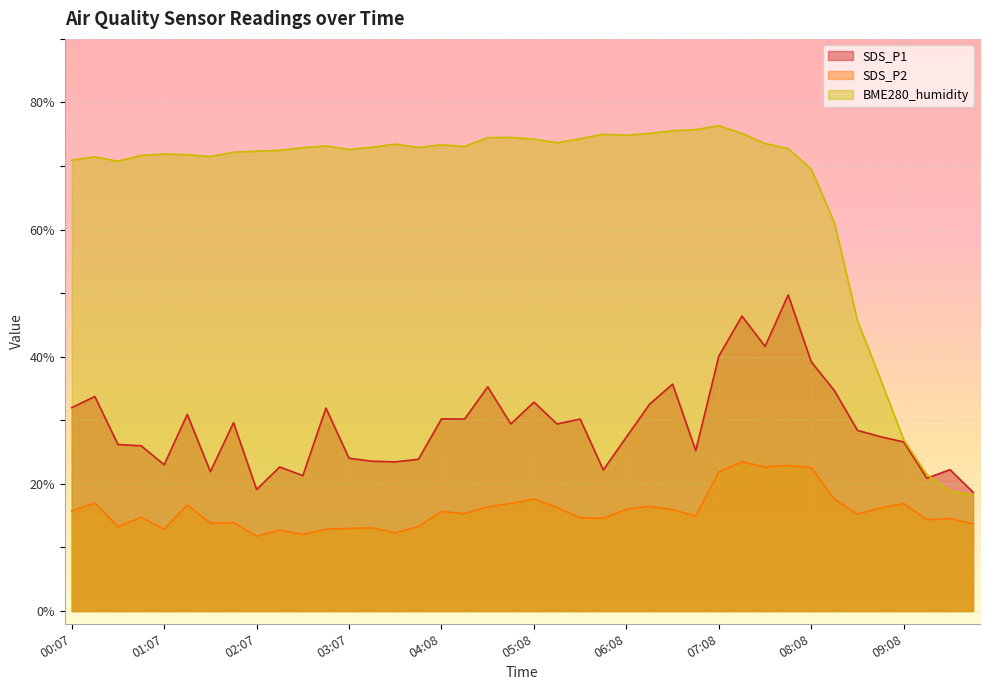

Rank the categories by SDS_P1 value from lowest to highest.

09:53, 02:07, 09:23, 02:37, 01:37, 05:53, 09:38, 02:22, 01:07, 03:38, 03:22, 03:53, 03:07, 06:53, 00:52, 00:37, 09:08, 06:08, 08:53, 08:38, 04:53, 05:23, 01:52, 04:23, 05:38, 04:08, 01:22, 02:52, 00:07, 06:23, 05:08, 00:22, 08:23, 04:38, 06:38, 08:08, 07:08, 07:38, 07:23, 07:53